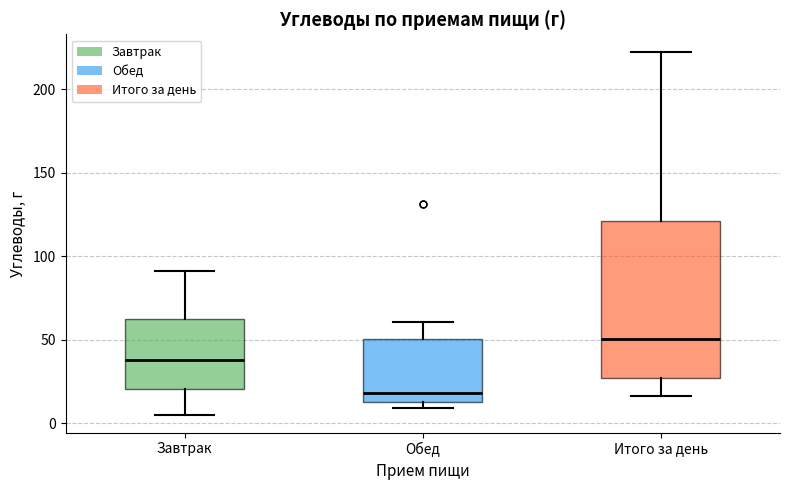

Reading left to right, transcribe this box plot: for each box, give where its median line is, the range the box spans, and where its two whiskers end, as read against the y-axis. The values are not printed on the chart, so give them approximately, as read against the axis.

Завтрак: median 40, box 20 to 60, whiskers 5 to 90
Обед: median 20, box 15 to 50, whiskers 10 to 60
Итого за день: median 50, box 25 to 120, whiskers 15 to 220